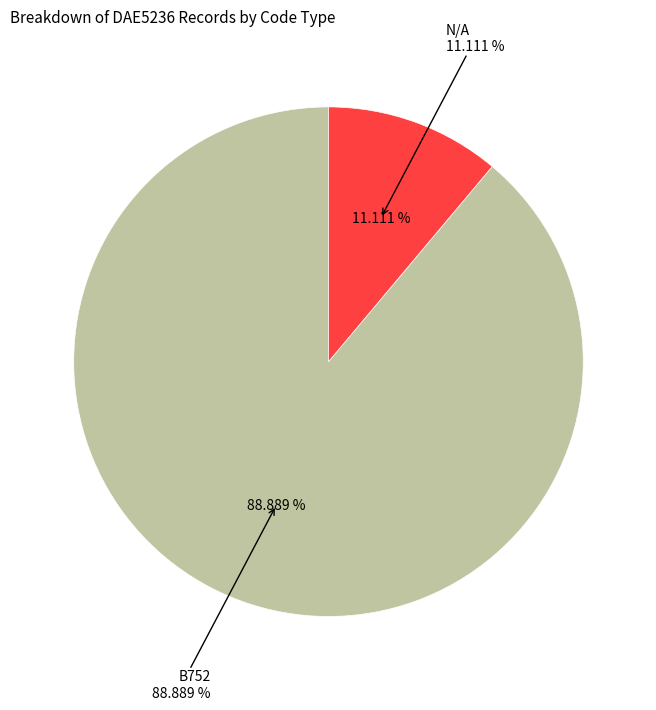

Is there a majority slice in this chart?

Yes